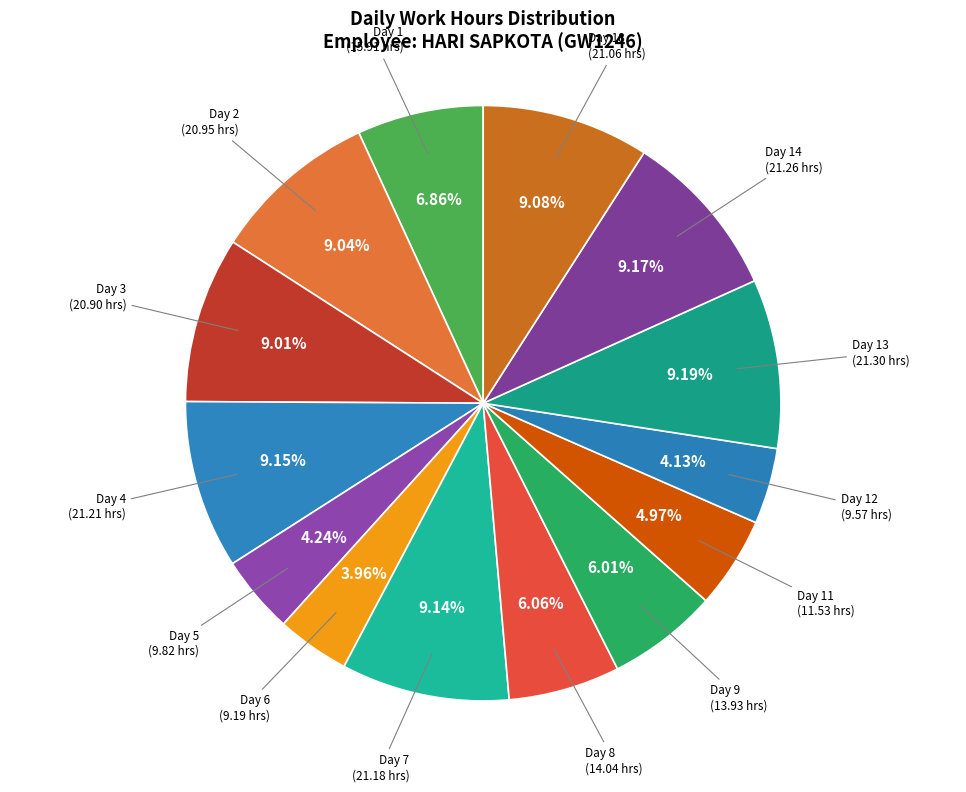

How much of the chart is everything except Day 9?

94.0%